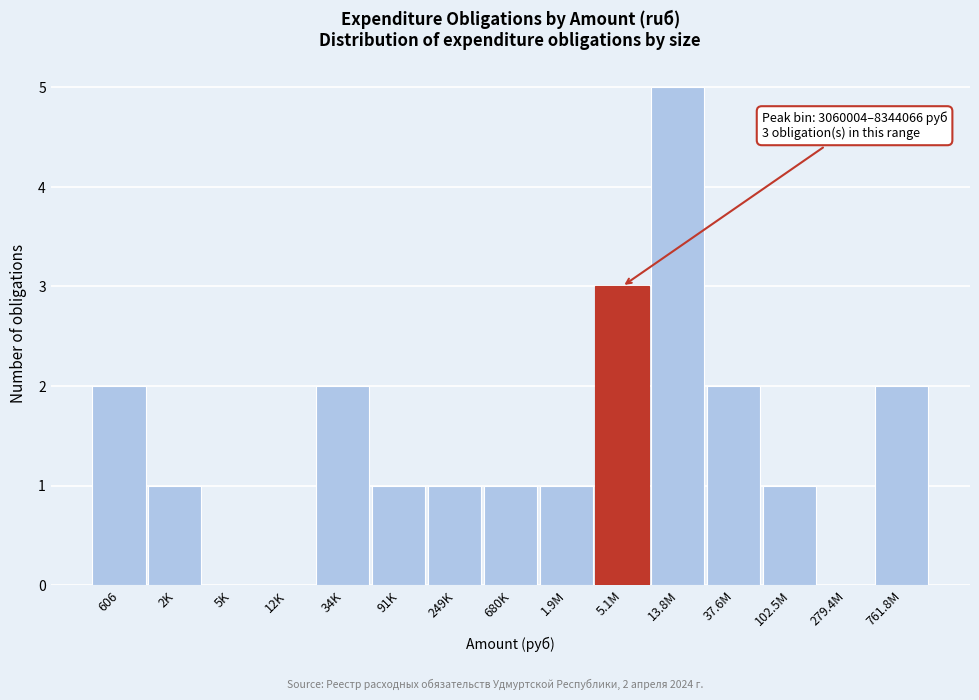

Reading left to right, what are all the values shown in this chart?

606=2	2K=1	5K=0	12K=0	34K=2	91K=1	249K=1	680K=1	1.9M=1	5.1M=3	13.8M=5	37.6M=2	102.5M=1	279.4M=0	761.8M=2